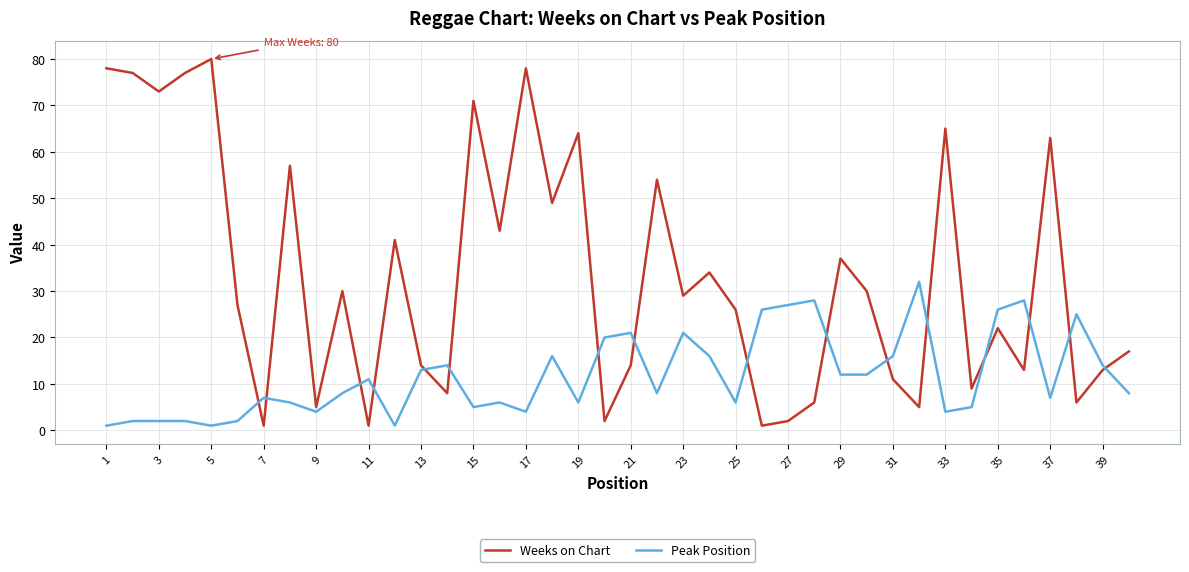

True or false: Weeks on Chart and Peak Position cross at least once.

True